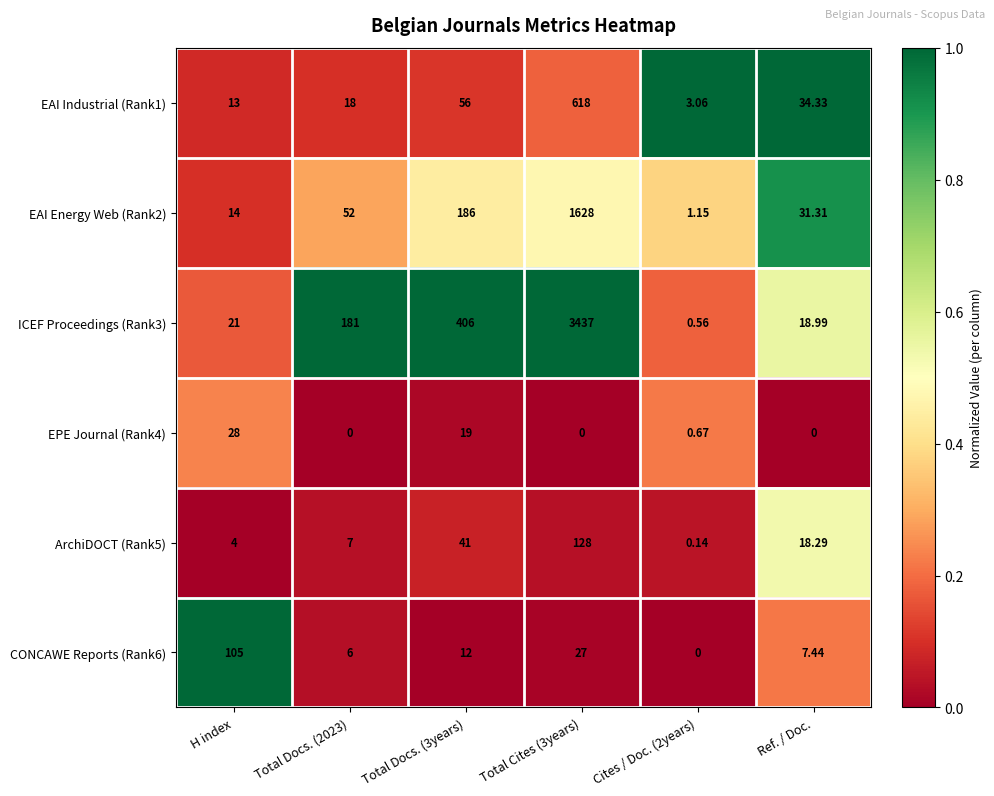

Is the value of CONCAWE Reports (Rank6) at Total Docs. (2023) greater than the value of EAI Energy Web (Rank2) at H index?

No